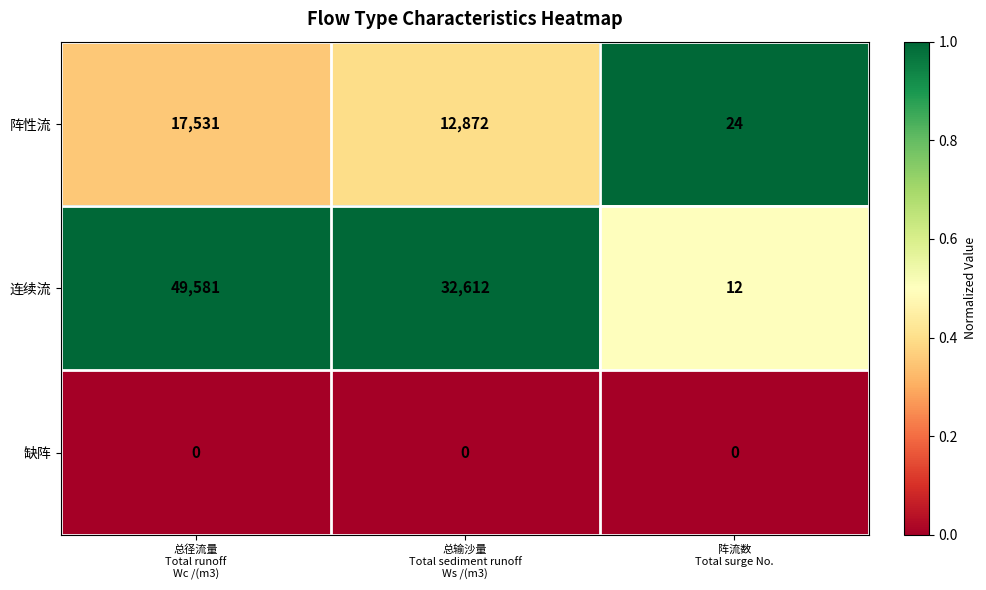

Count the 阵性流 values in the range 24 to 17531.

3